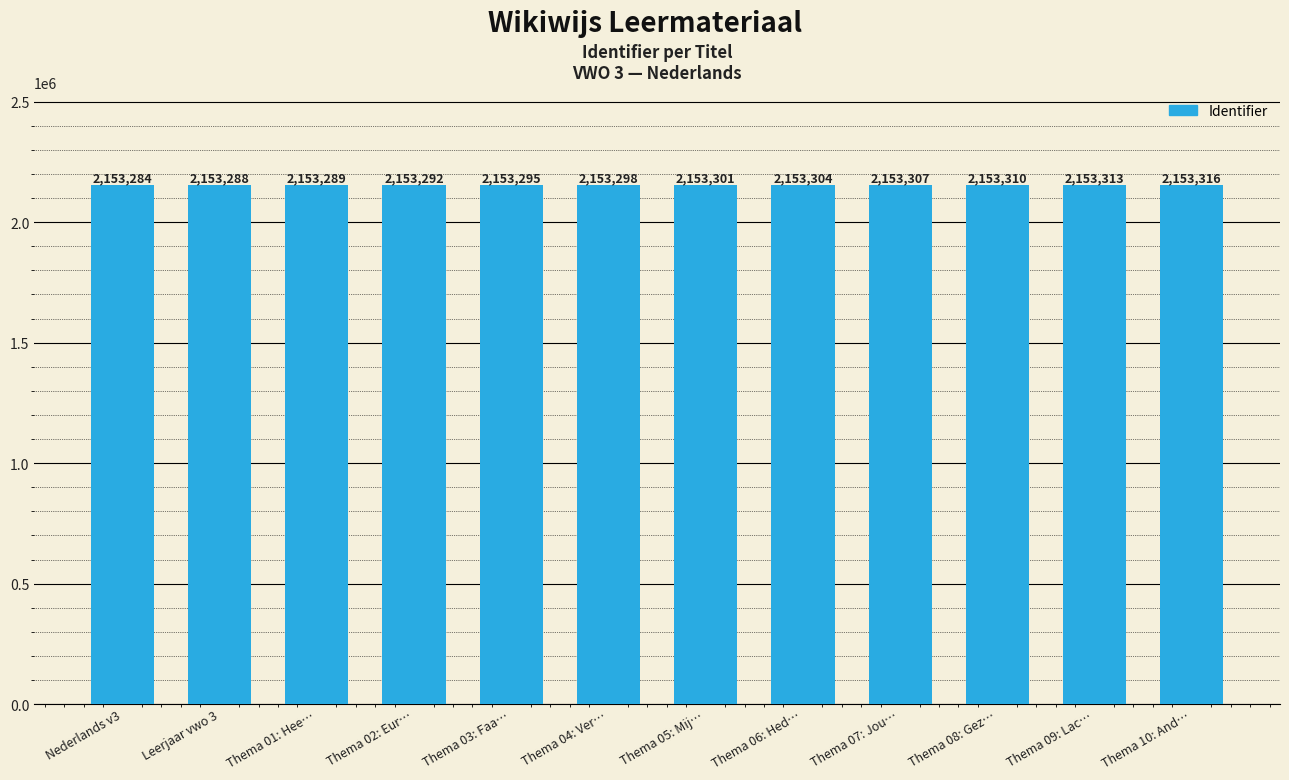

True or false: the data shows 1266696 at Thema 07: Jou….

False